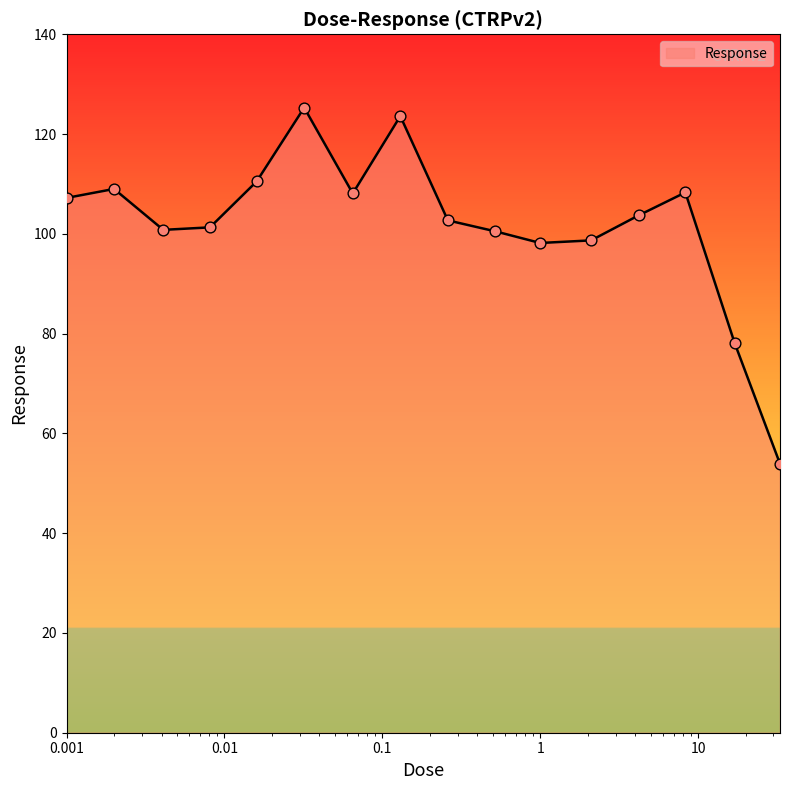

What is the difference between the maximum and minimum values?

71.4